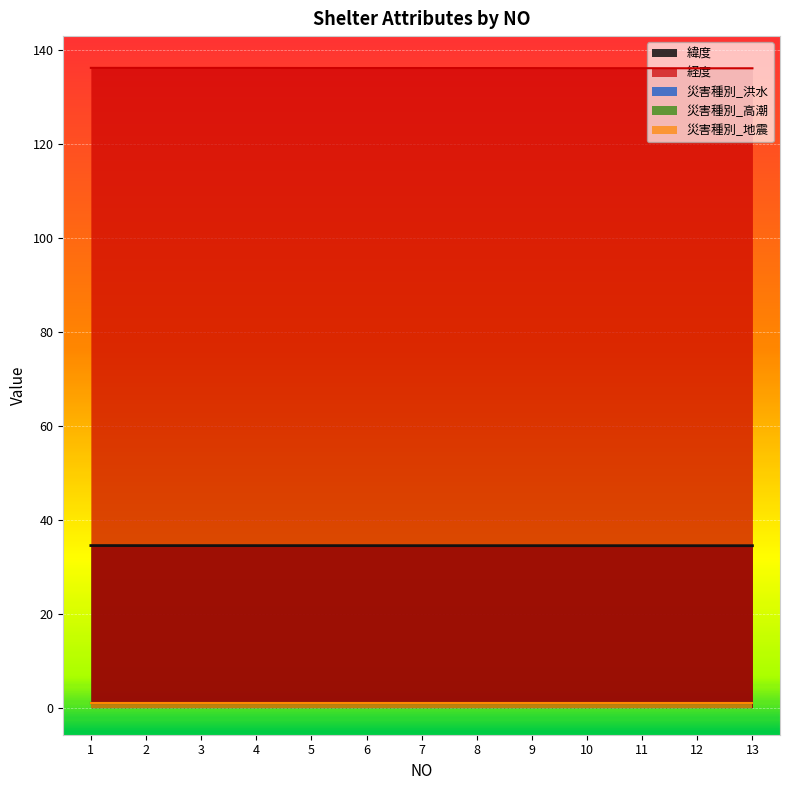

What is the value of the 災害種別_高潮 point at the 6th from the left?

1.0